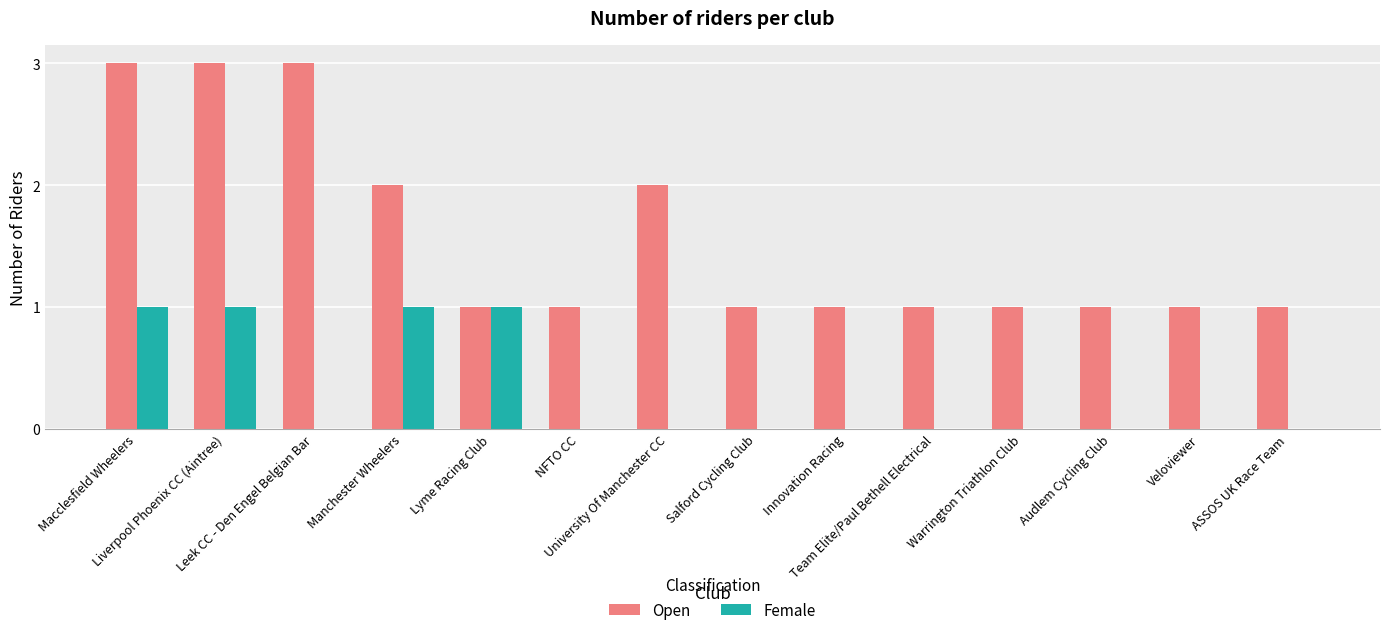

How many distinct data groups are displayed?

2